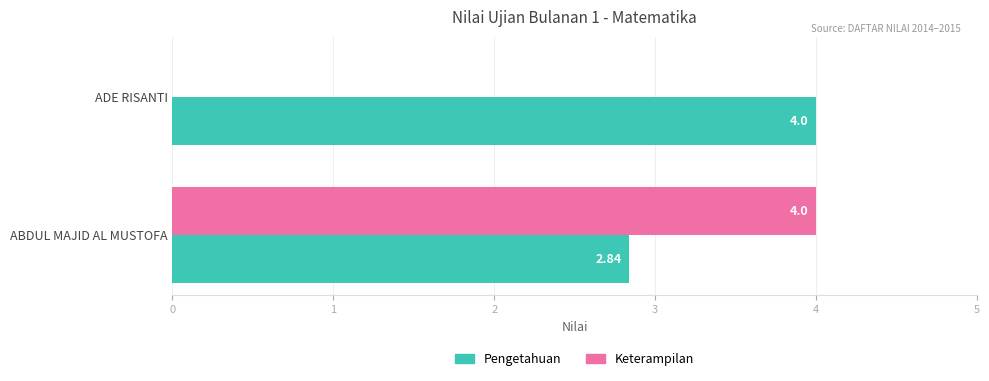

Which series changed the most between ABDUL MAJID AL MUSTOFA and ADE RISANTI?

Keterampilan